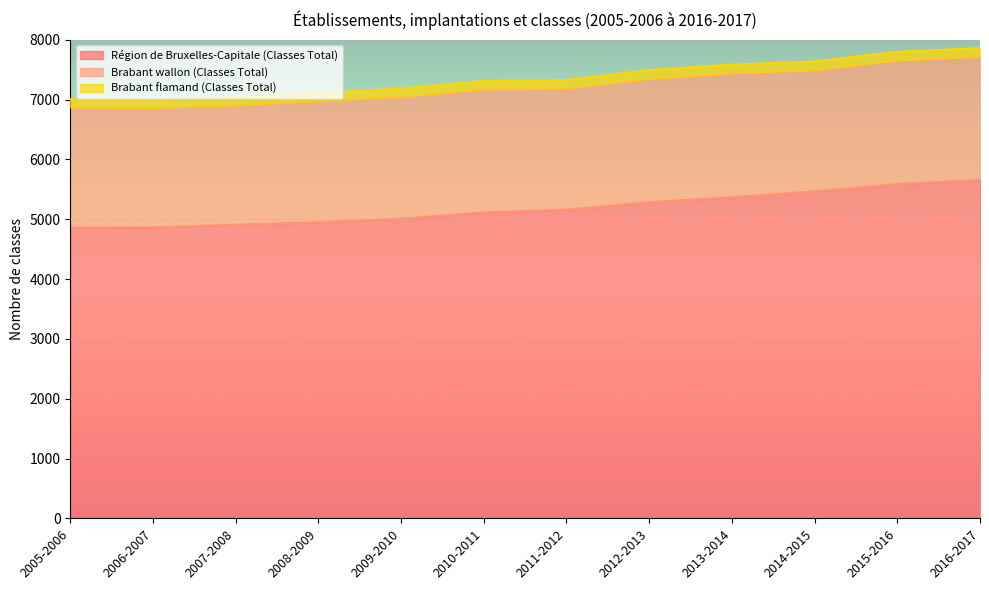

True or false: Région de Bruxelles-Capitale (Classes Total) and Brabant flamand (Classes Total) intersect in this chart.

False